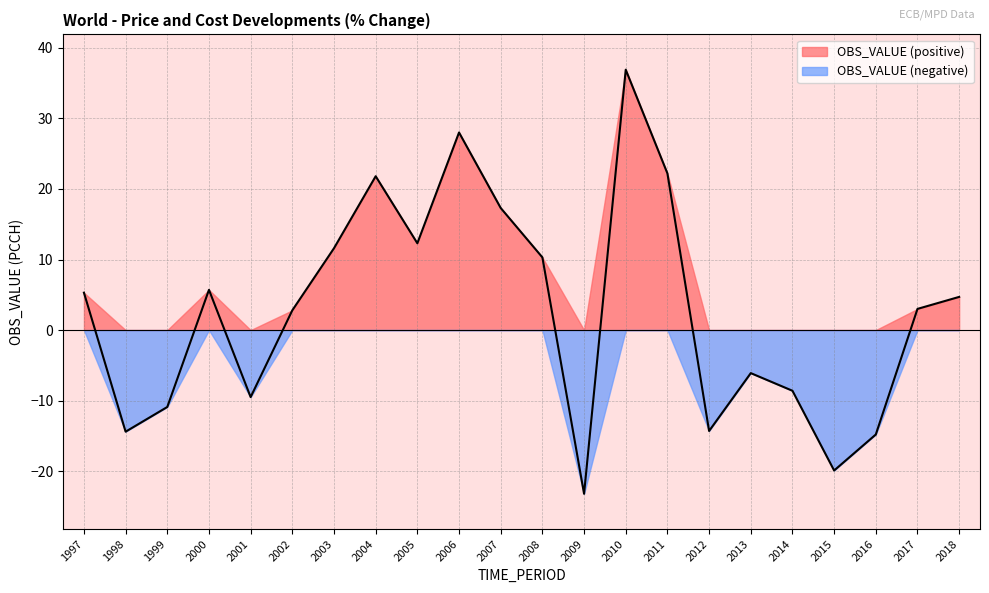

What is the difference between the values at 2014 and 2017?

11.6